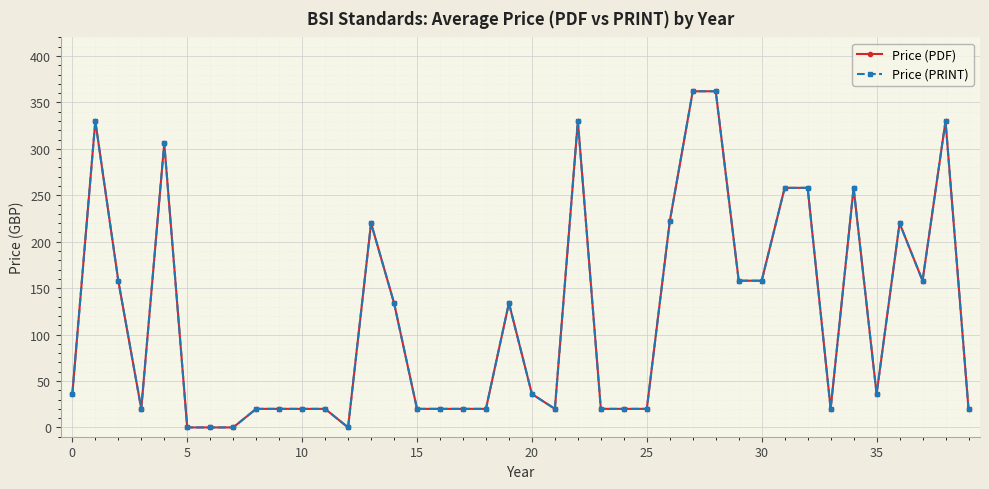

Does the chart have visible grid lines?

Yes